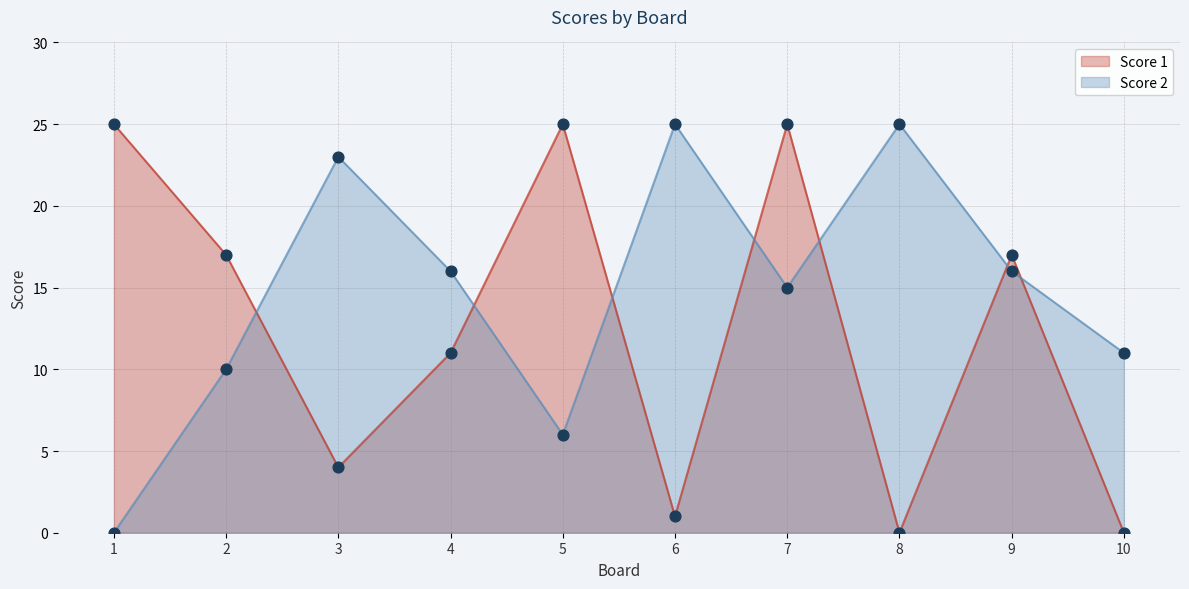

At which category is the sum across all series the highest?

7